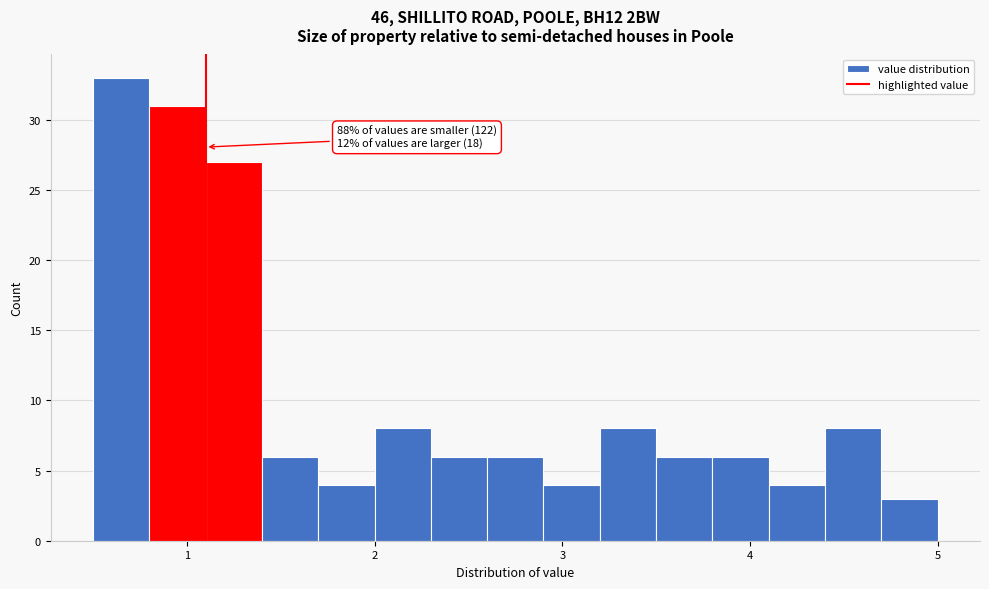

Read against the x-axis, roughly where is the centre of the tallest bar?

0.7